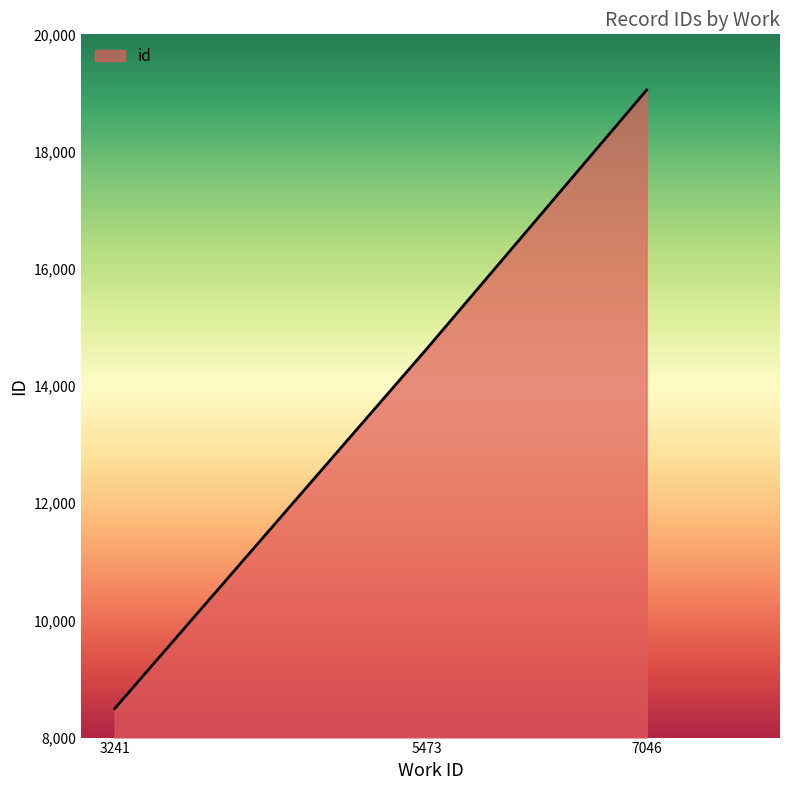

What is the greatest value displayed?

19050.0